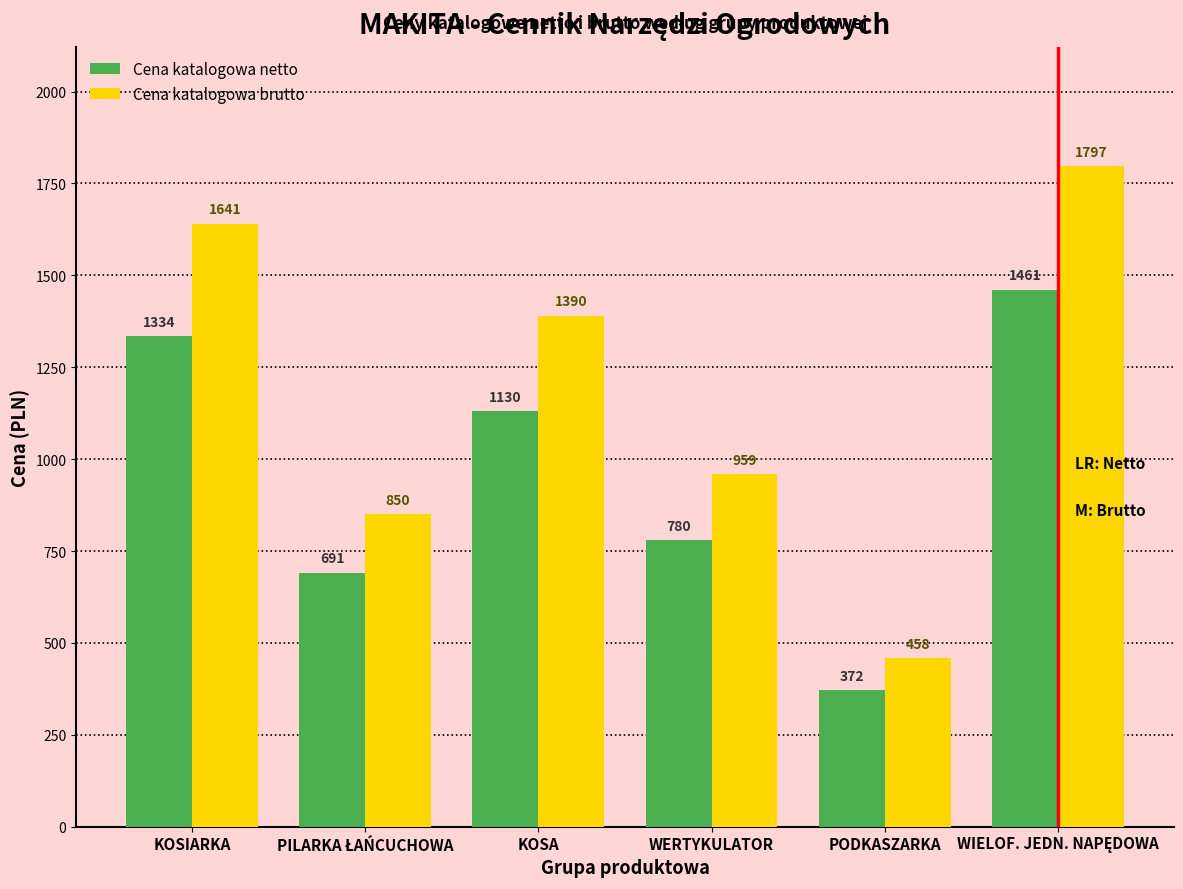

Which series changed the most between KOSIARKA and WERTYKULATOR?

Cena katalogowa brutto